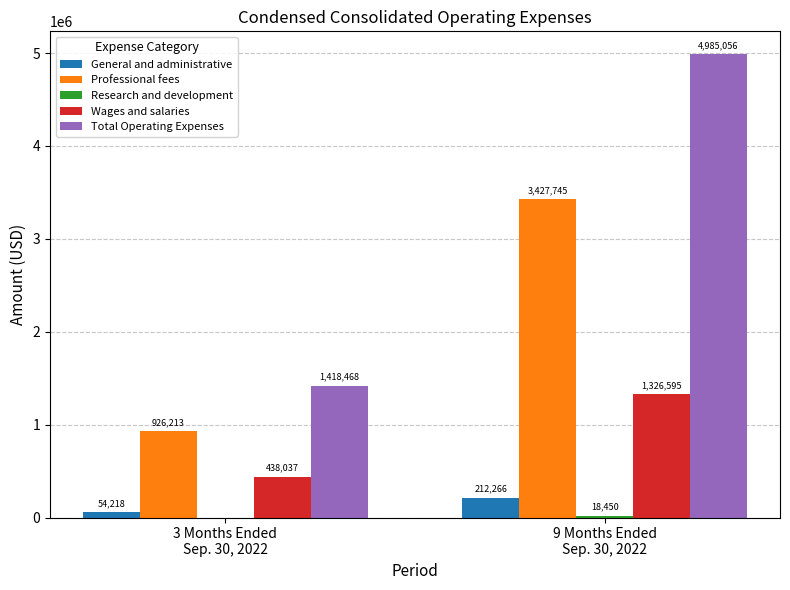

What is the greatest value displayed?

4985056